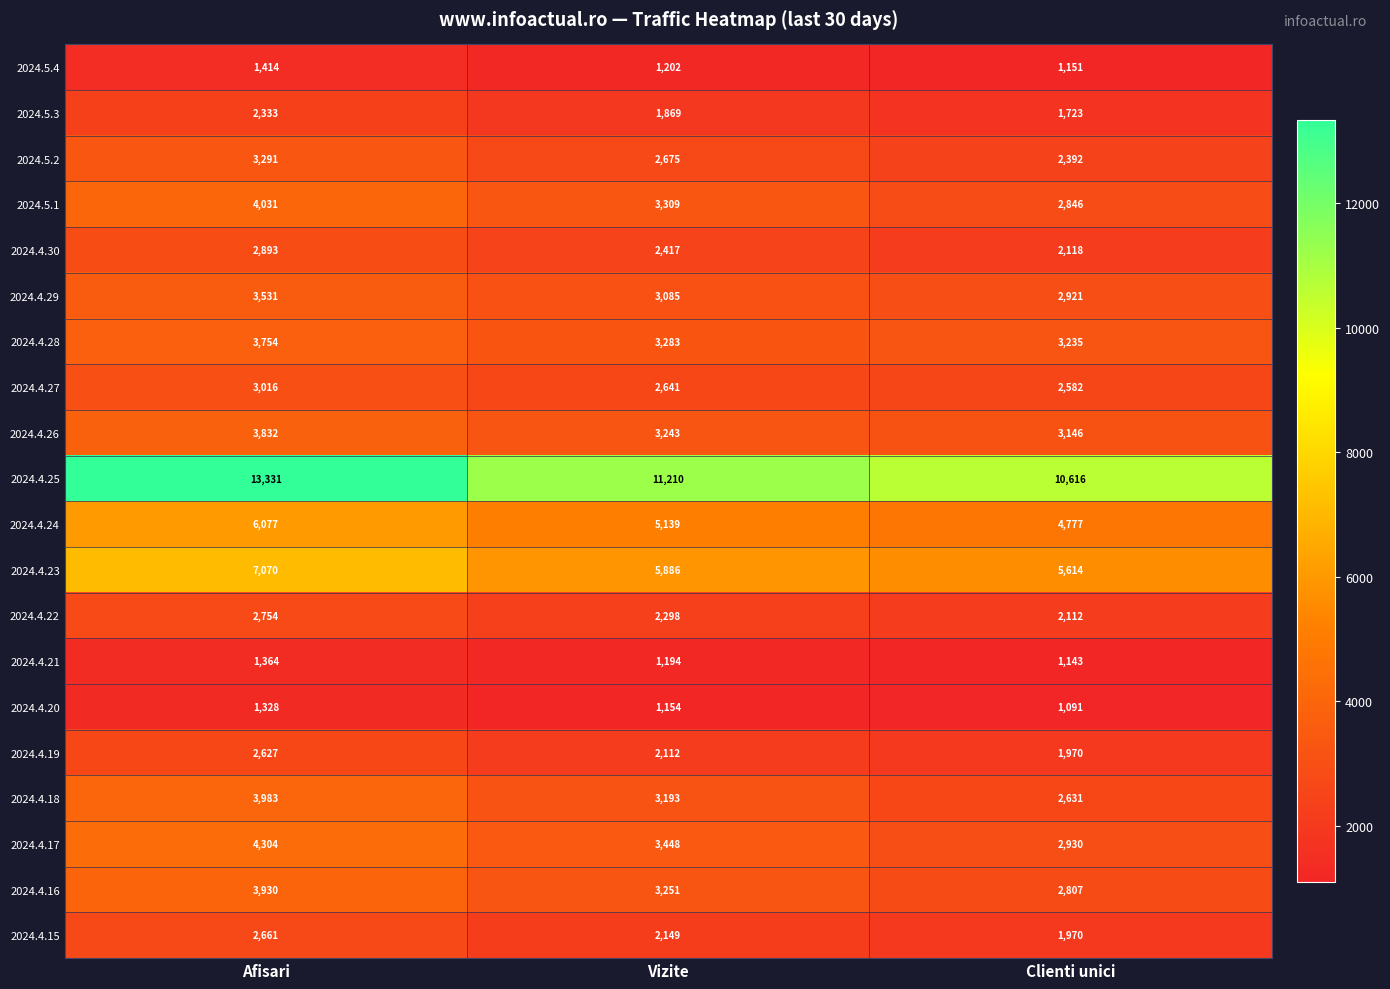

Rank the categories by 2024.4.15 value from lowest to highest.

Clienti unici, Vizite, Afisari